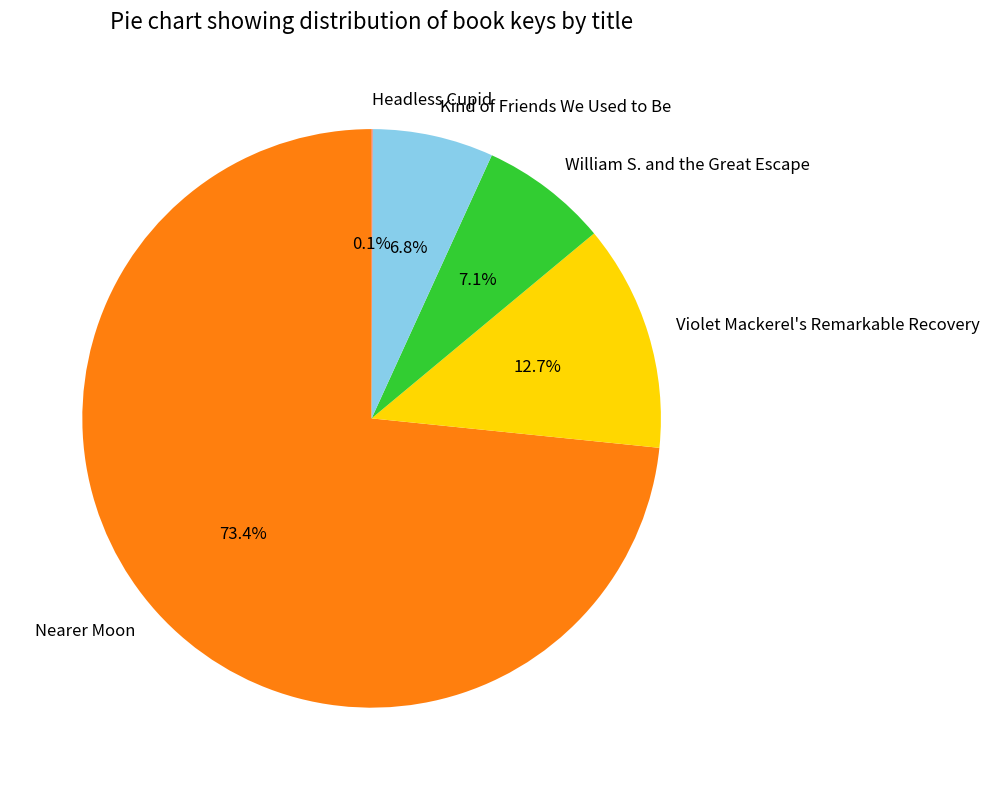

Between Nearer Moon and Kind of Friends We Used to Be, which is larger?

Nearer Moon